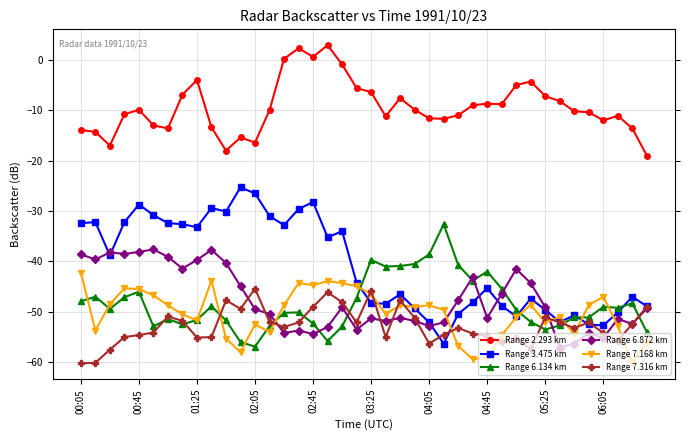

How many lines are shown in the chart?

6